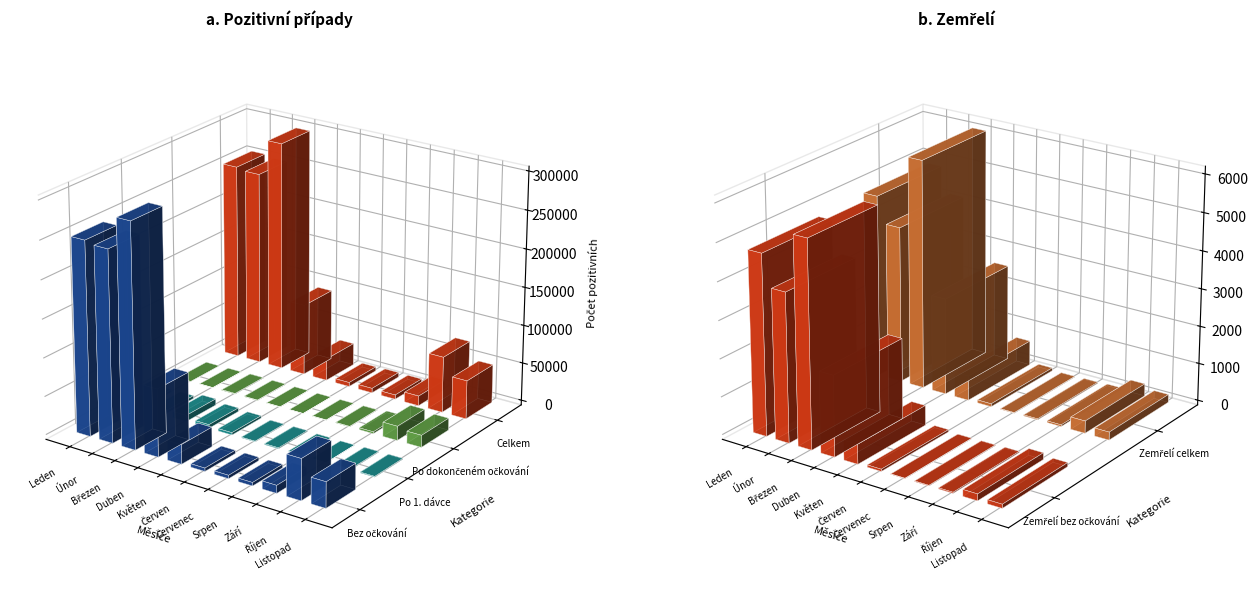

What is the minimum value for Zemřelí bez očkování?

12